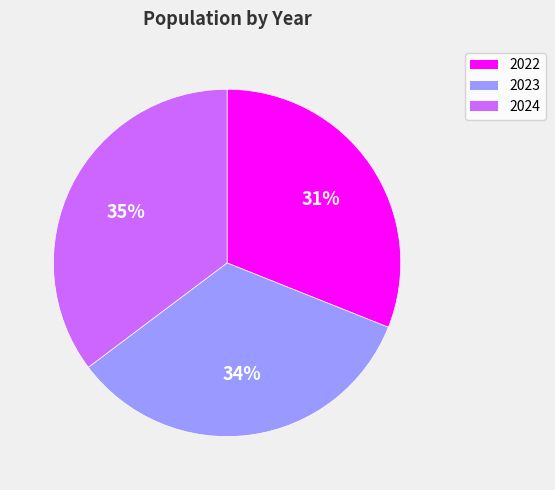

What percentage is the 2024 slice, to the nearest percent?

35%